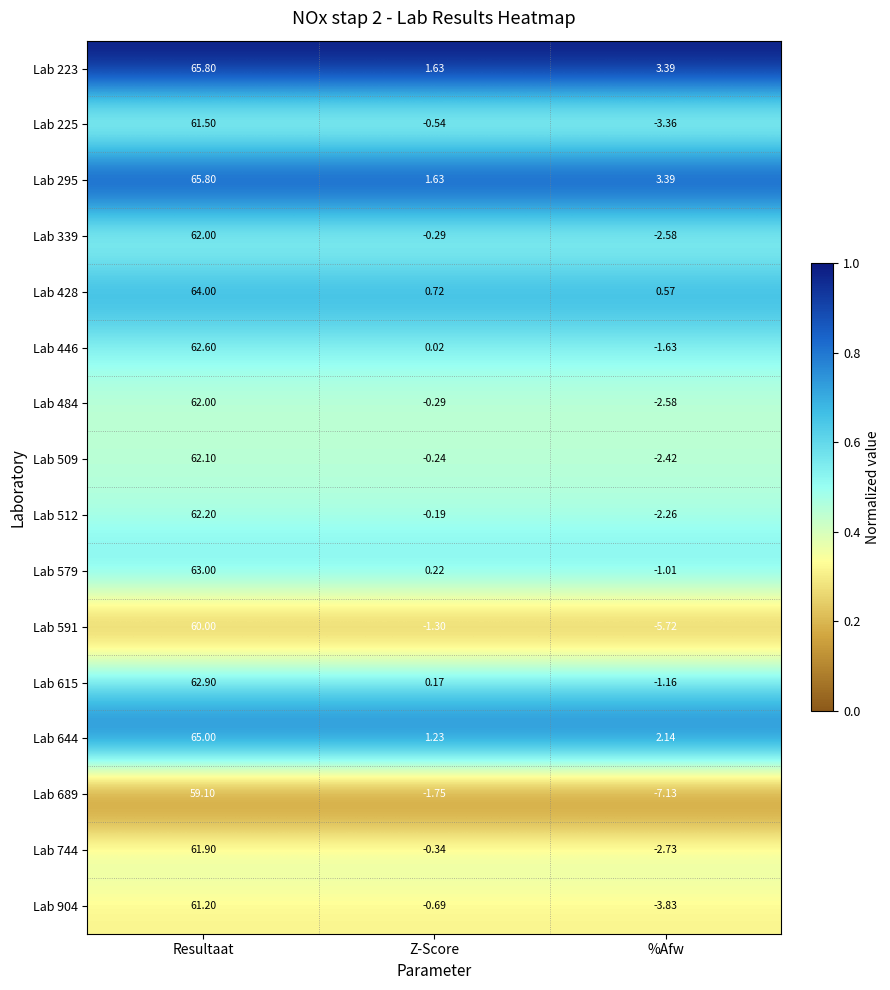

At which label does Lab 484 first exceed 0?

Resultaat